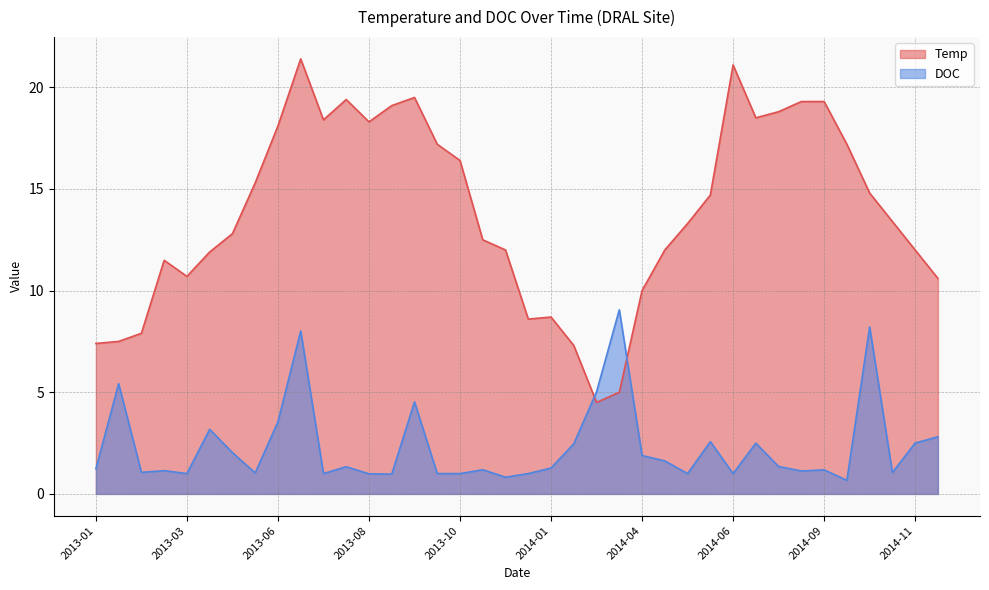

The value of Temp at 2013-09 is 19.5. True or false?

True